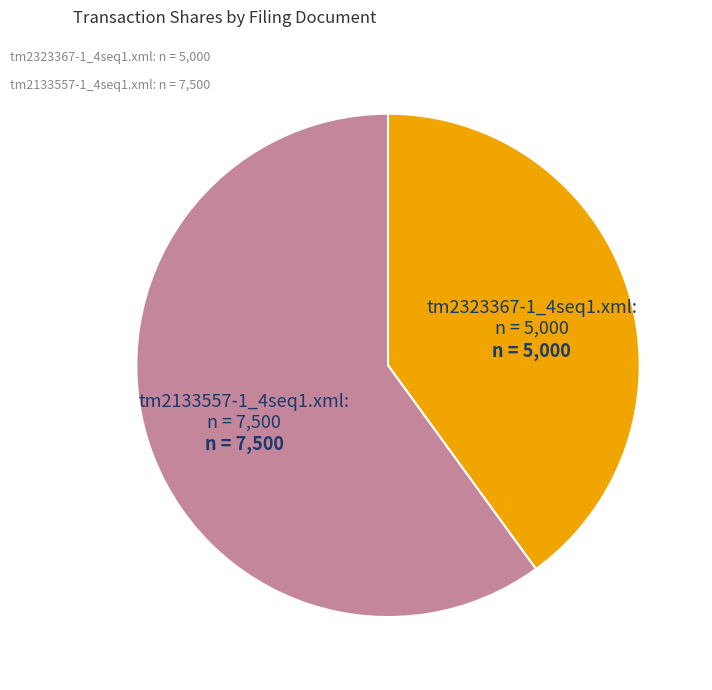

How many segments does this pie chart have?

2